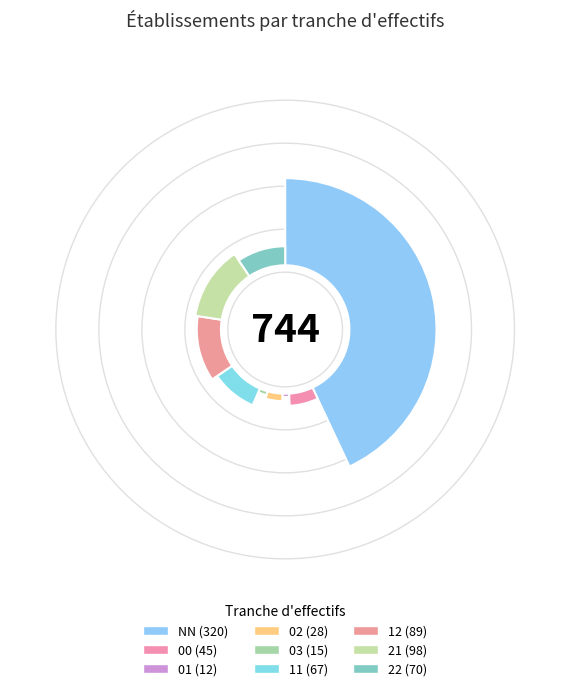

How many slices are in this pie chart?

9